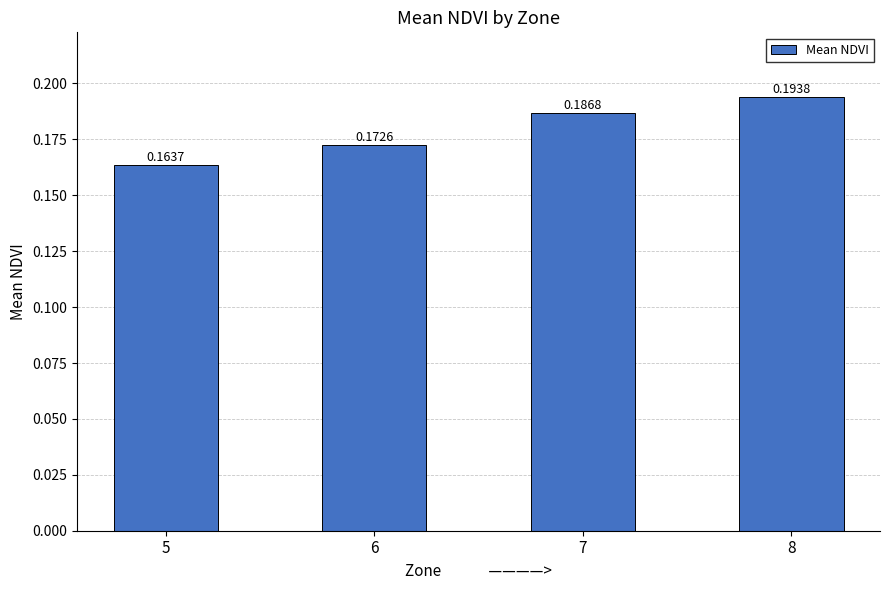

At which category does the chart reach its peak across all series?

8